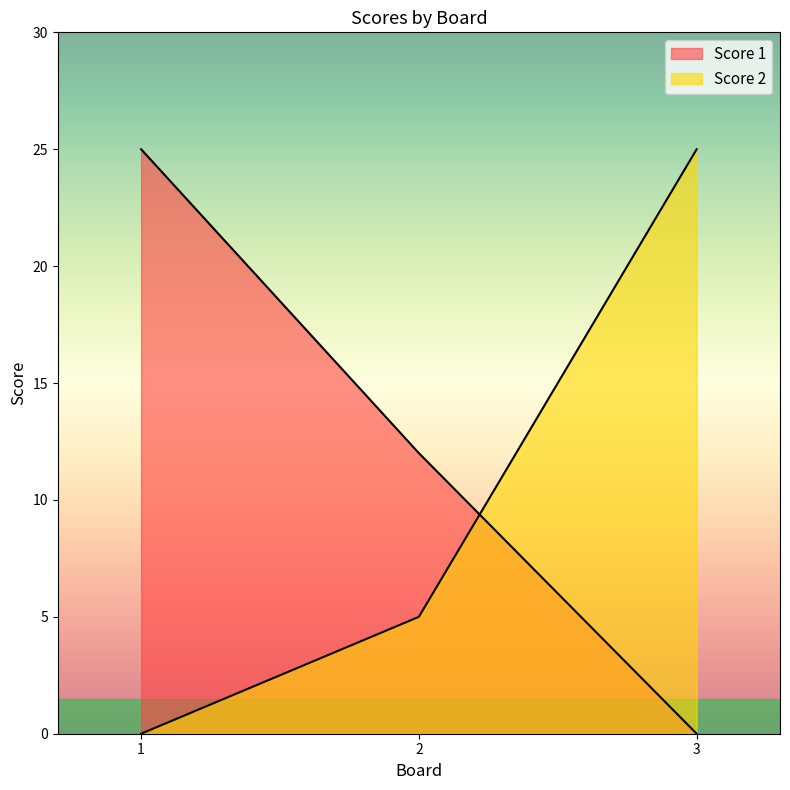

What is the difference between the maximum and minimum values in the Score 1 series?

25